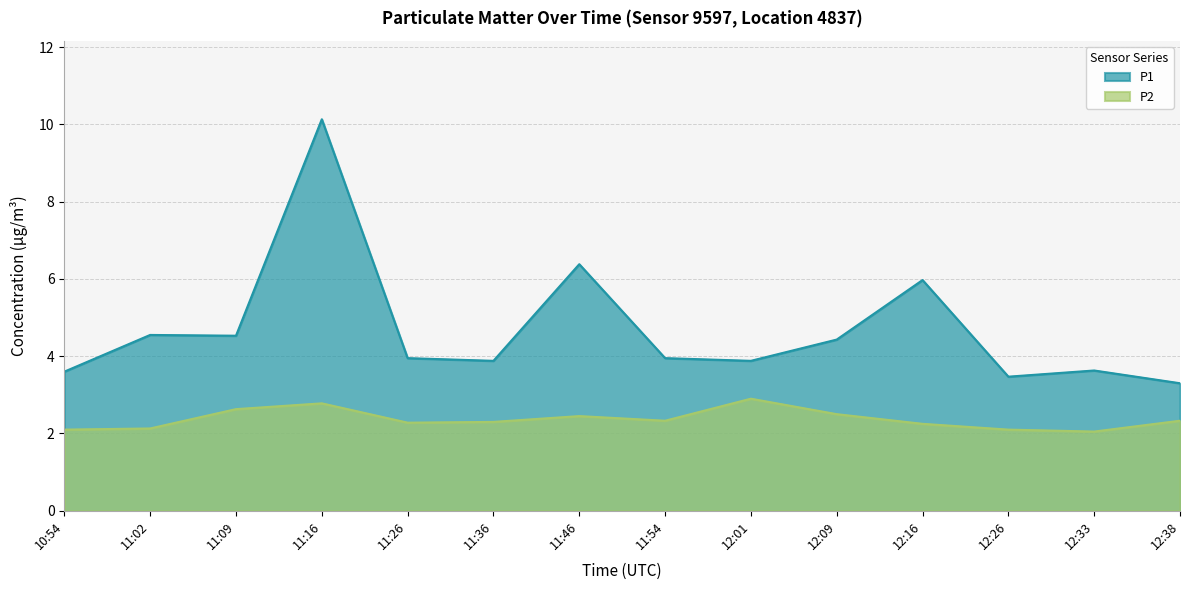

Reading left to right, list all the values displayed in this chart.

P1: 10:54=3.6	11:02=4.5	11:09=4.5	11:16=10.1	11:26=4.0	11:36=3.9	11:46=6.4	11:54=4.0	12:01=3.9	12:09=4.4	12:16=6.0	12:26=3.5	12:33=3.6	12:38=3.3
P2: 10:54=2.1	11:02=2.1	11:09=2.6	11:16=2.8	11:26=2.3	11:36=2.3	11:46=2.5	11:54=2.3	12:01=2.9	12:09=2.5	12:16=2.2	12:26=2.1	12:33=2.0	12:38=2.3